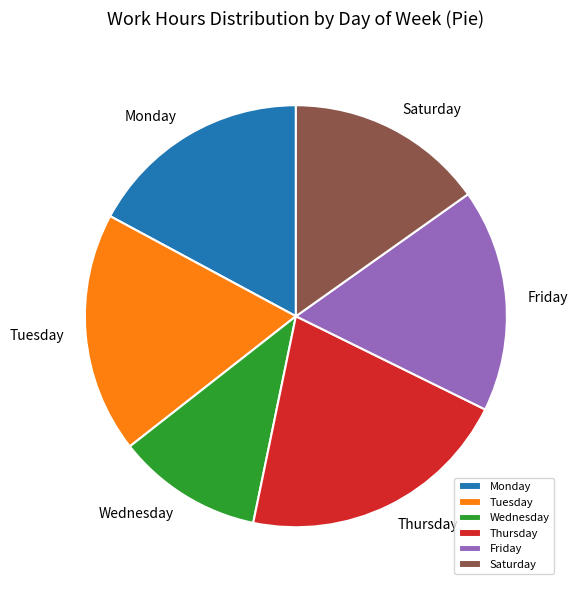

How many segments does this pie chart have?

6